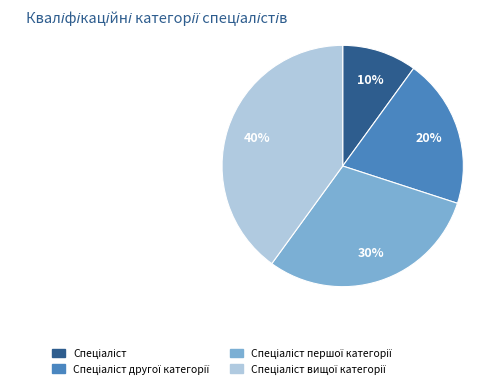

Is there a majority slice in this chart?

No